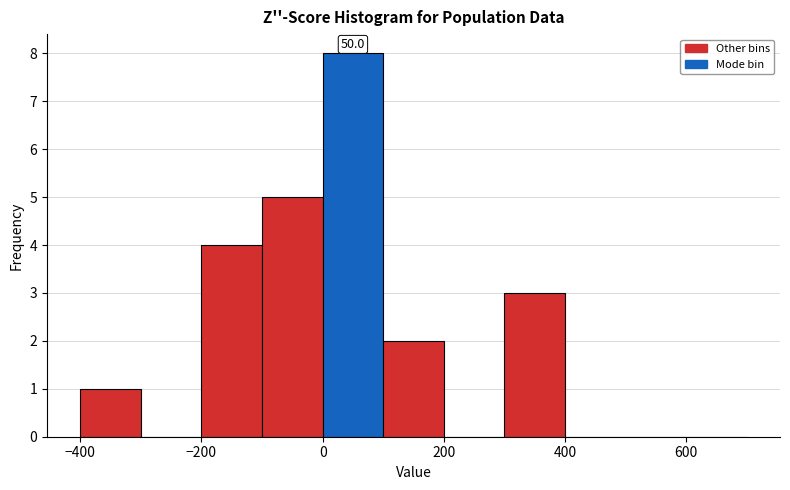

Over which range of the x-axis is the bar tallest?

0 to 100